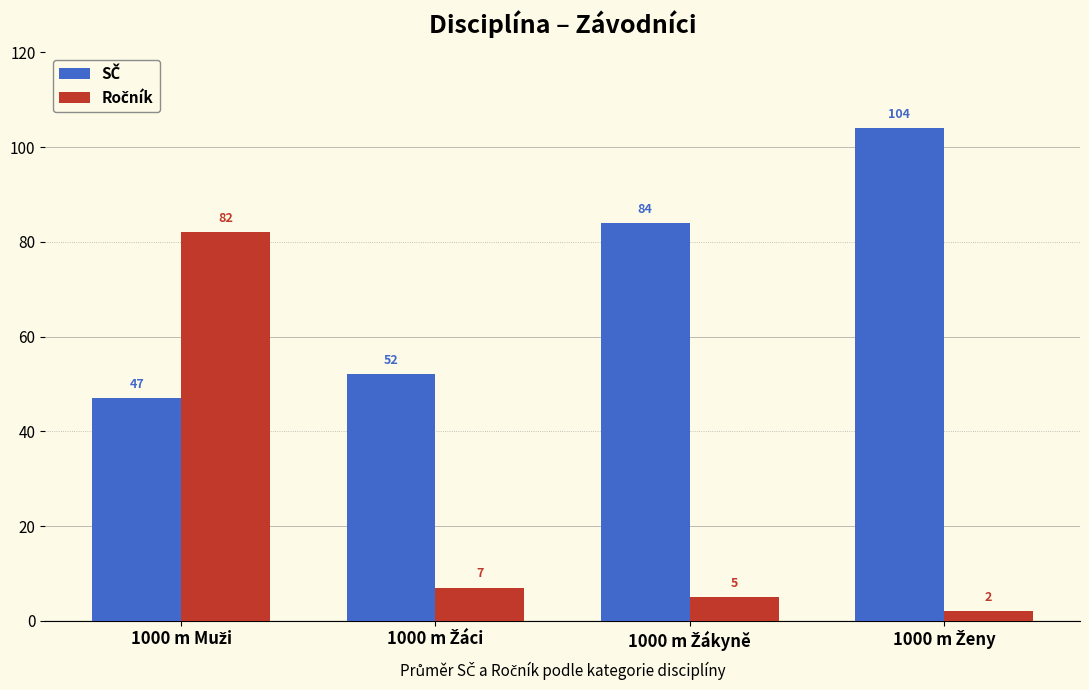

At how many categories does at least one series exceed 95?

1